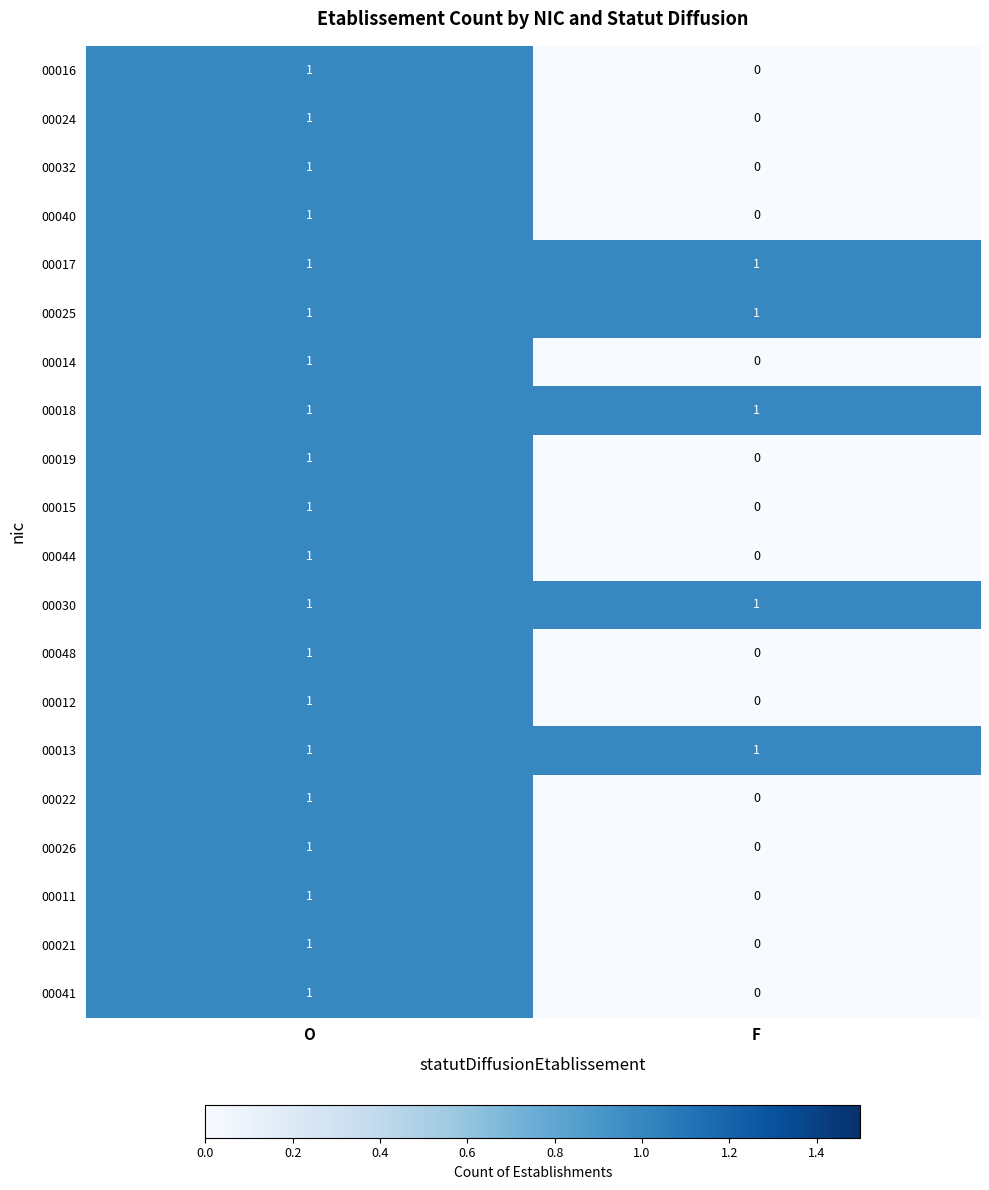

At which category is the sum across all series the highest?

O